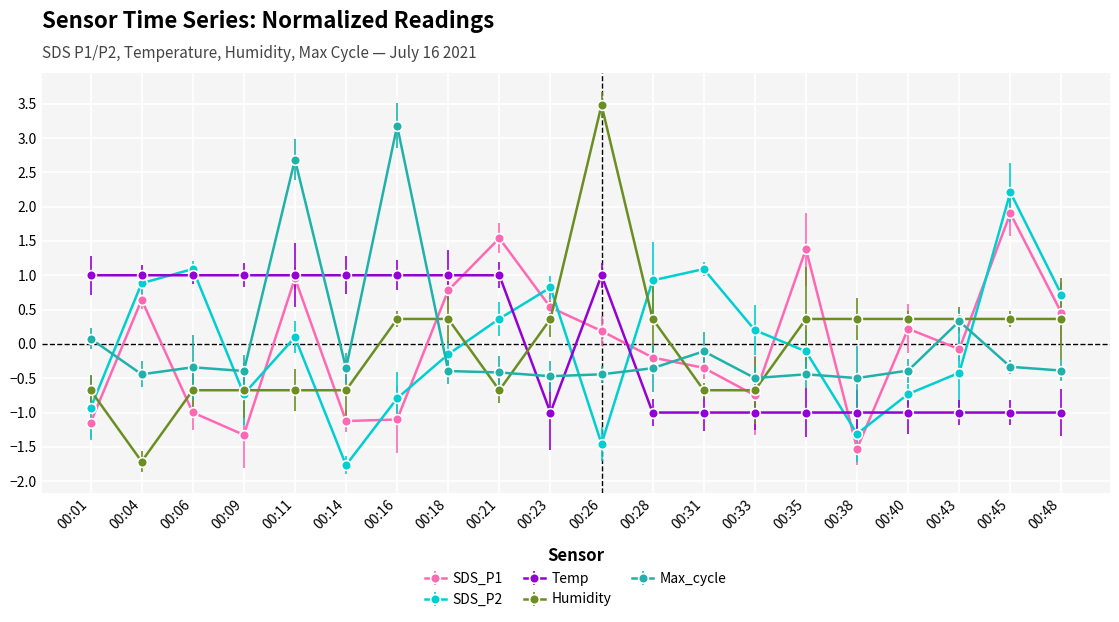

At which label does SDS_P1 reach its minimum?

00:38